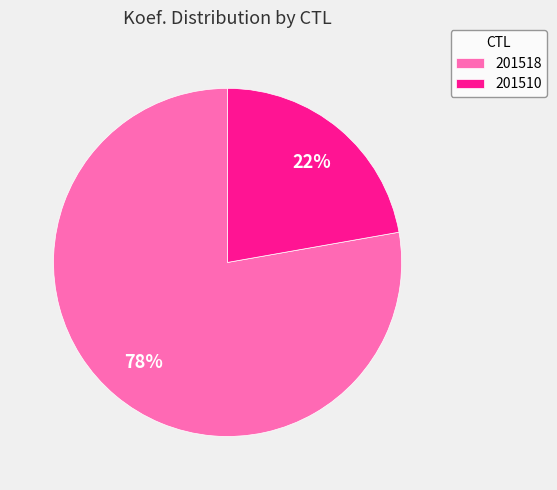

What is the smallest slice in the pie chart?

201510